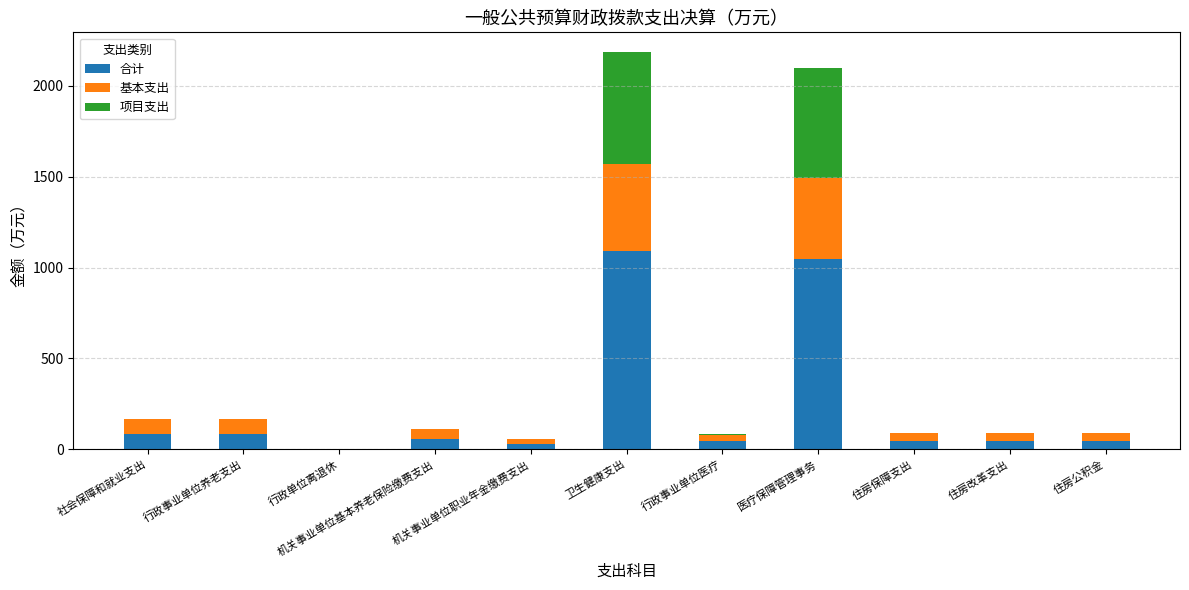

How many distinct data groups are displayed?

3